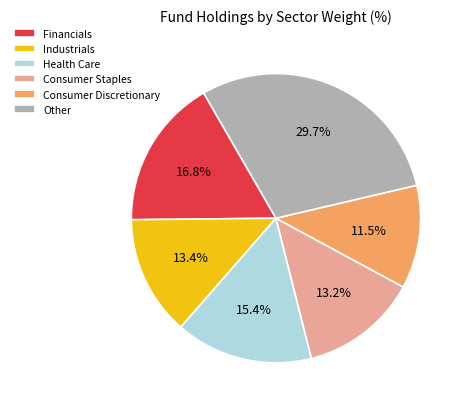

What portion of the pie excludes Other?

70.3%